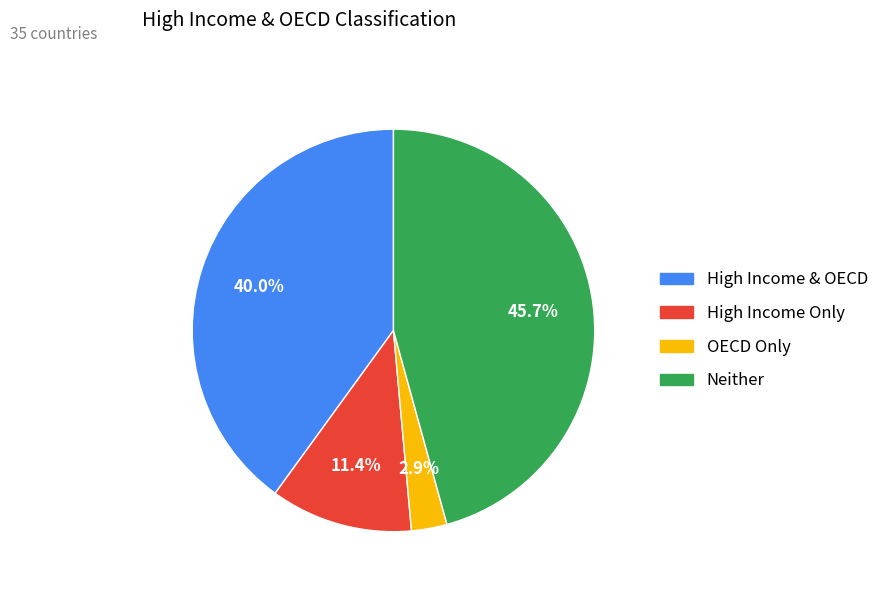

Is there a majority slice in this chart?

No